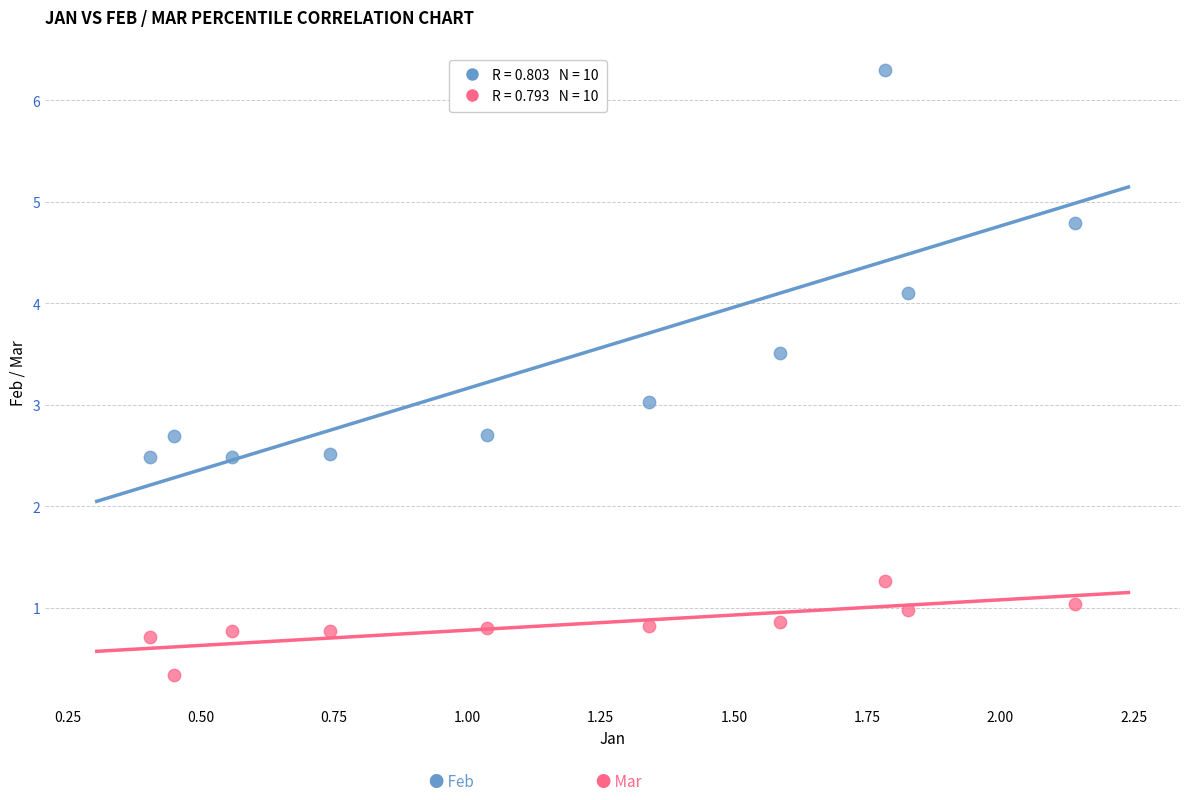

Across all data points, what is the range of Y values (max minus min)?

6.0